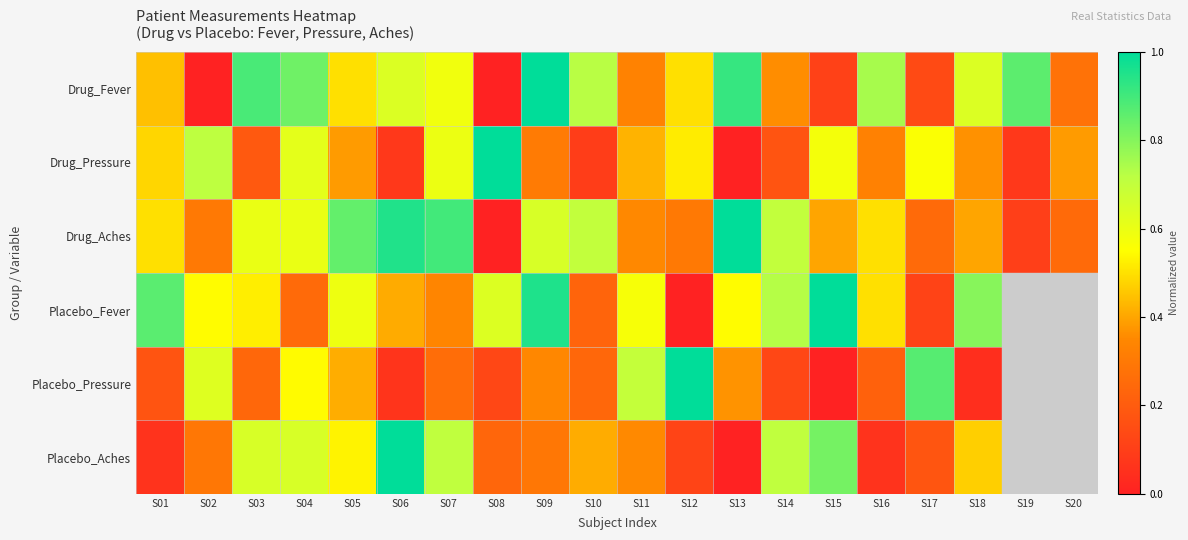

At which label is Drug_Aches closest to 0?

S08